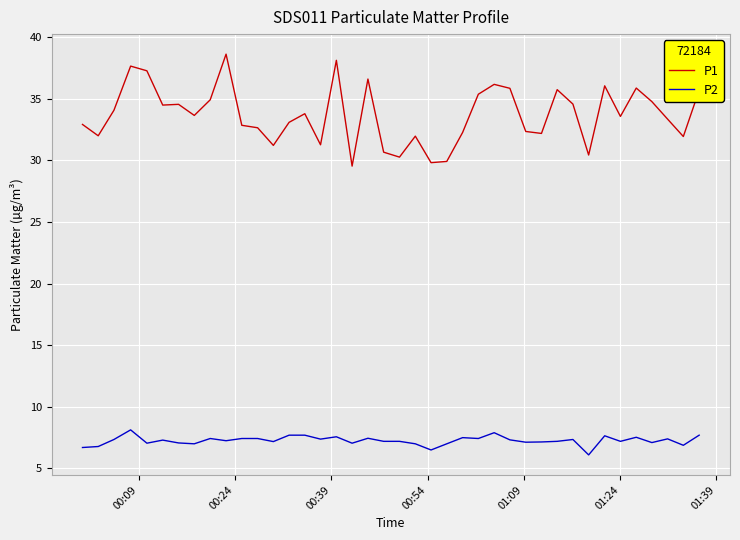

True or false: P1 and P2 cross at least once.

False